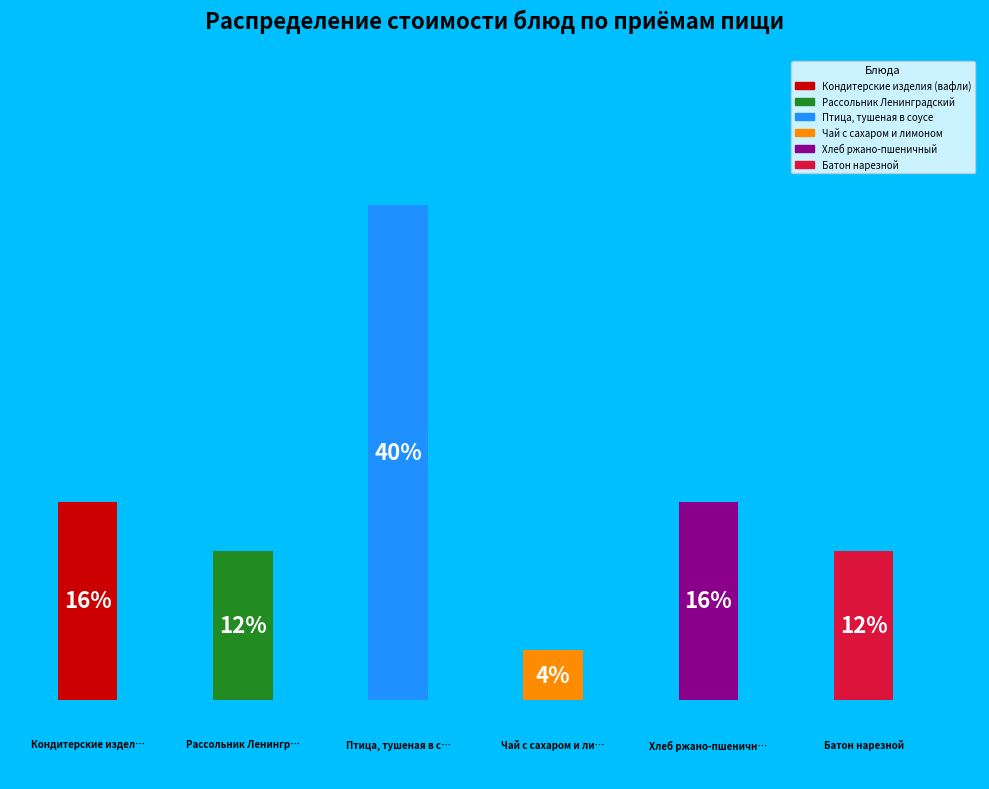

Is there a majority slice in this chart?

No